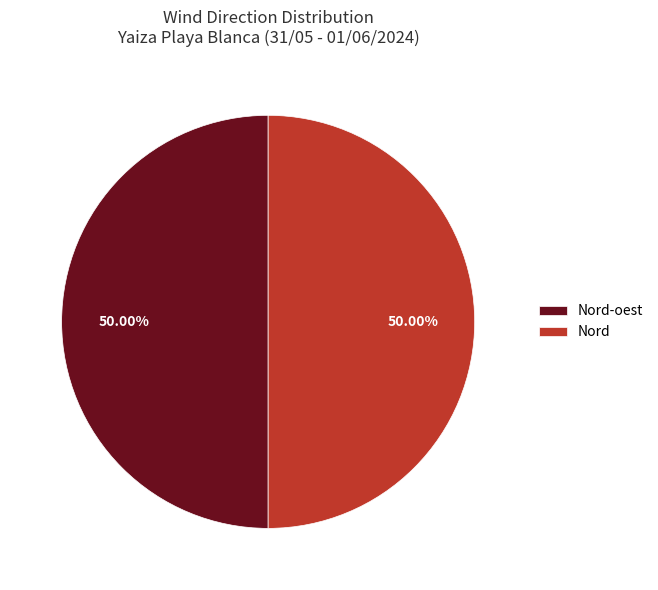

Is the sum of Nord-oest and Nord greater than half?

Yes